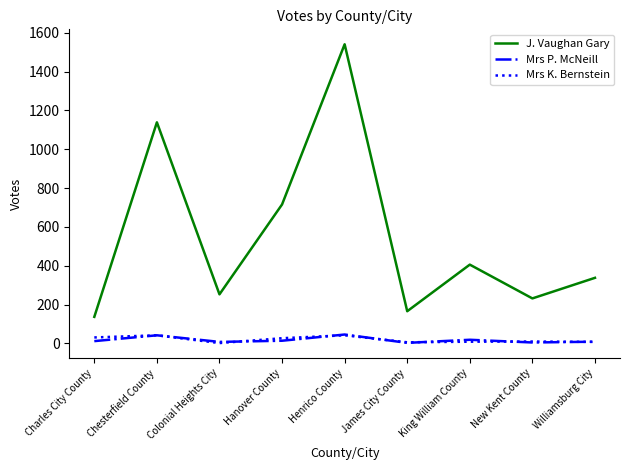

What is the average value of the J. Vaughan Gary series?

548